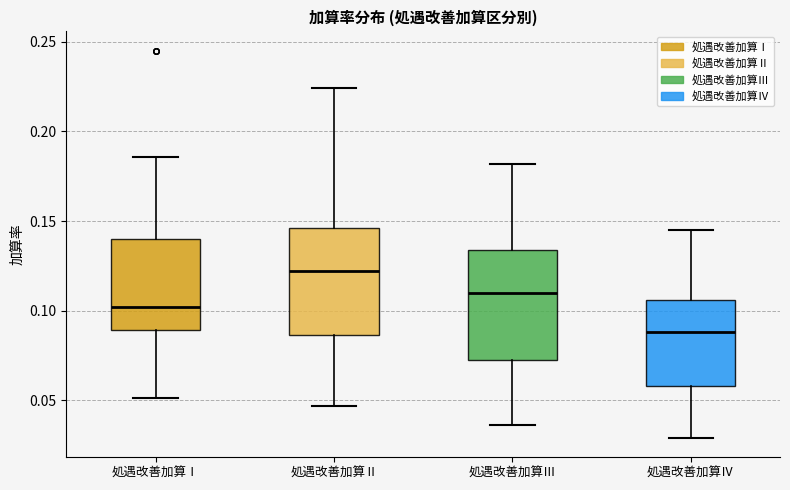

Reading left to right, read every box against the y-axis: the position of its median line, the range the box covers, and the ends of its whiskers. The values are not printed on the chart, so give them approximately, as read against the axis.

処遇改善加算Ⅰ: median 0.100, box 0.090 to 0.140, whiskers 0.050 to 0.185
処遇改善加算Ⅱ: median 0.120, box 0.085 to 0.145, whiskers 0.045 to 0.225
処遇改善加算Ⅲ: median 0.110, box 0.075 to 0.135, whiskers 0.035 to 0.180
処遇改善加算Ⅳ: median 0.090, box 0.060 to 0.105, whiskers 0.030 to 0.145